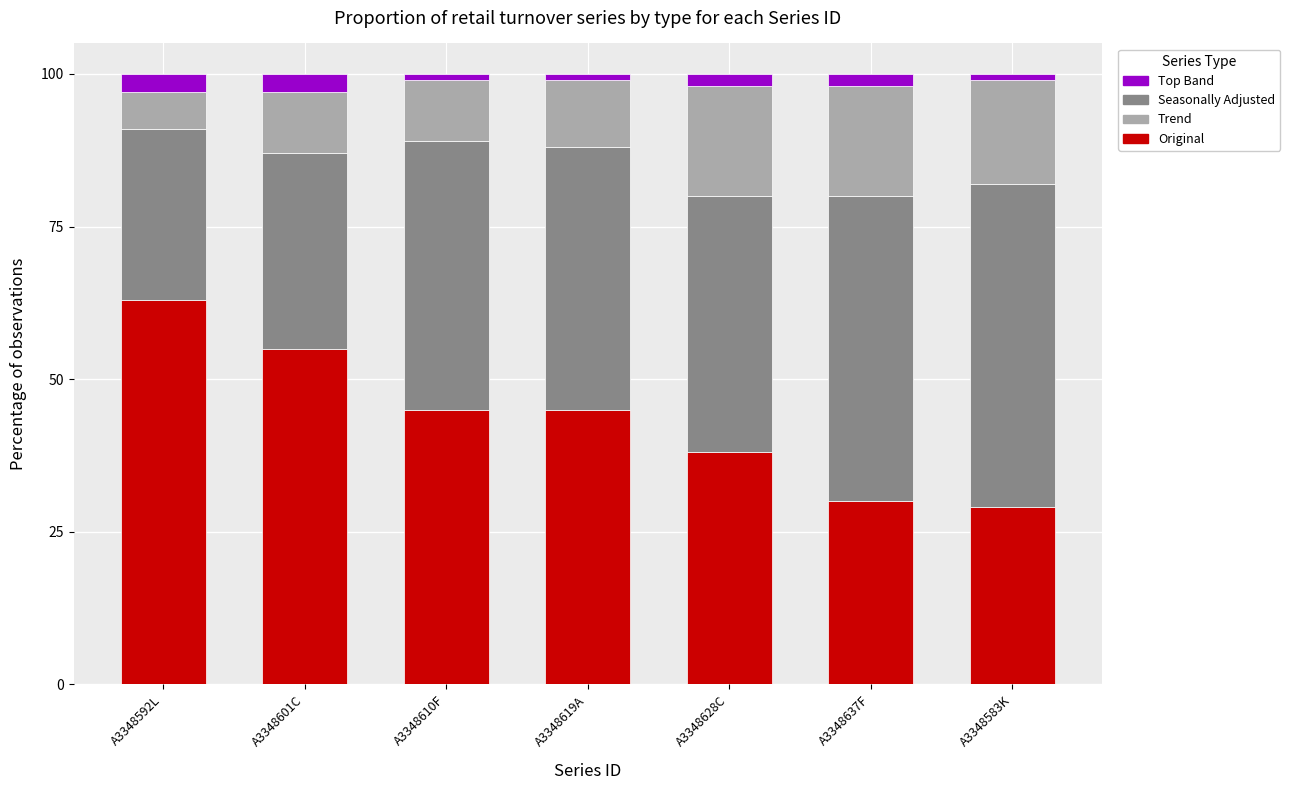

What is the total value across all series at A3348637F?

100